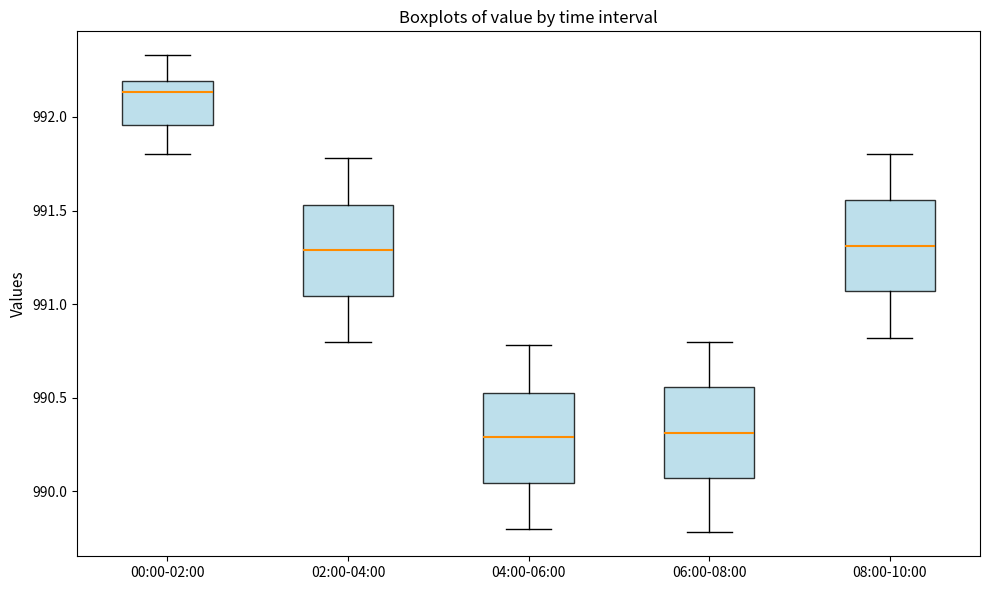

Where is the lower edge of the box for 02:00-04:00 on the y-axis? The values are not printed on the chart, so give them approximately, as read against the axis.

991.05